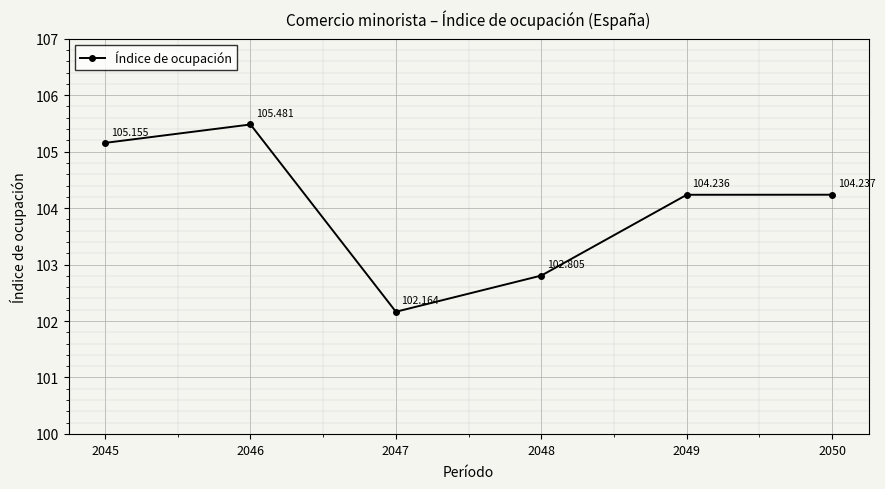

What is the value of the 2nd point from the left?

105.5